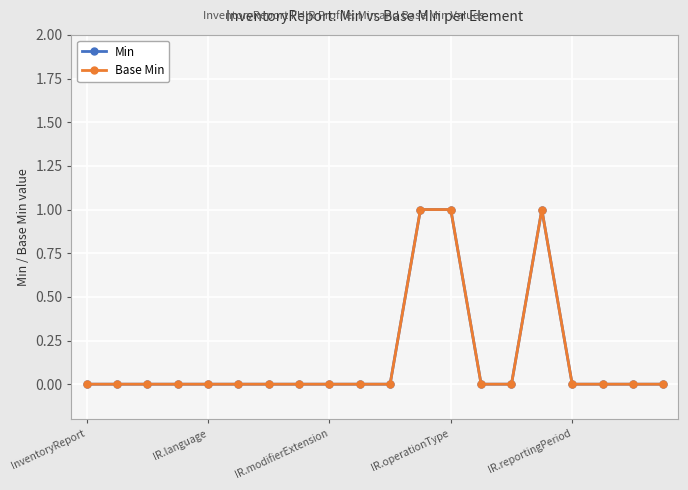

Which series has the largest total across all categories?

Min